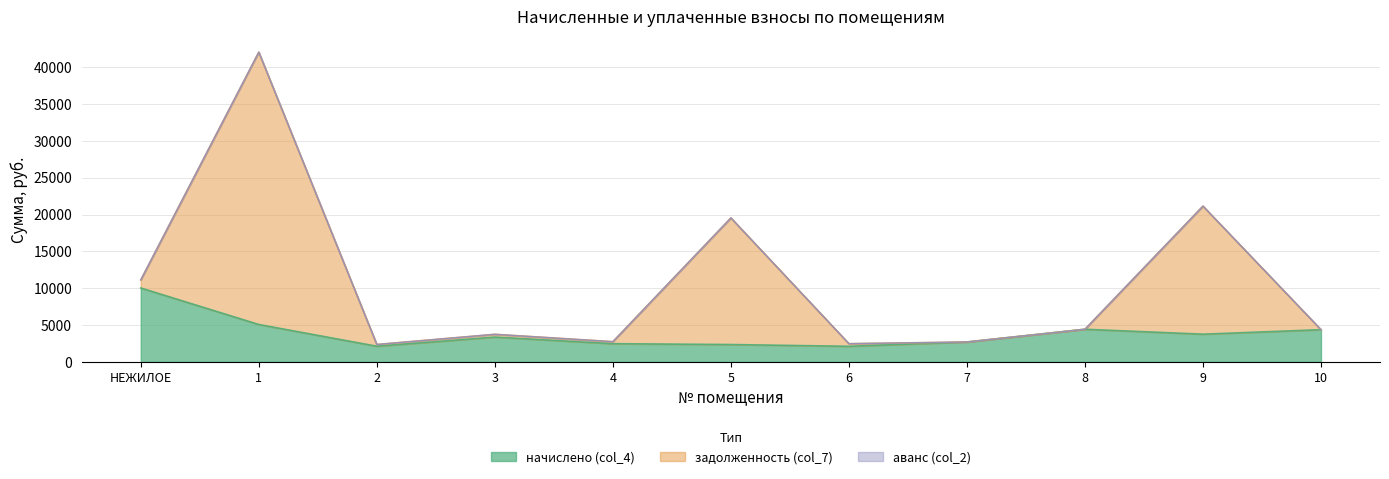

Reading left to right, transcribe all the data shown in this chart.

задолженность (col_7): 11121.5	42036.1	2368.0	3750.4	2752.0	19541.0	2478.3	2707.2	4435.2	21144.9	4377.6
начислено (col_4): 10033.9	5080.3	2131.2	3375.4	2476.8	2361.6	2122.0	2707.2	4435.2	3767.0	4377.6